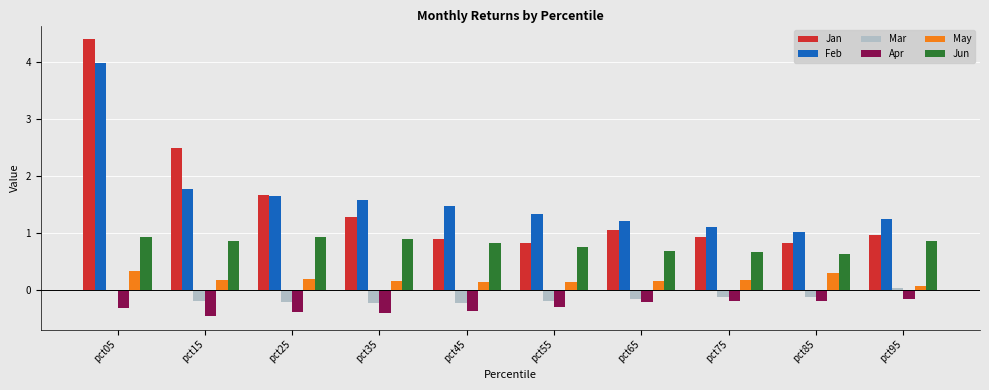

Count the number of categories in the chart.

10